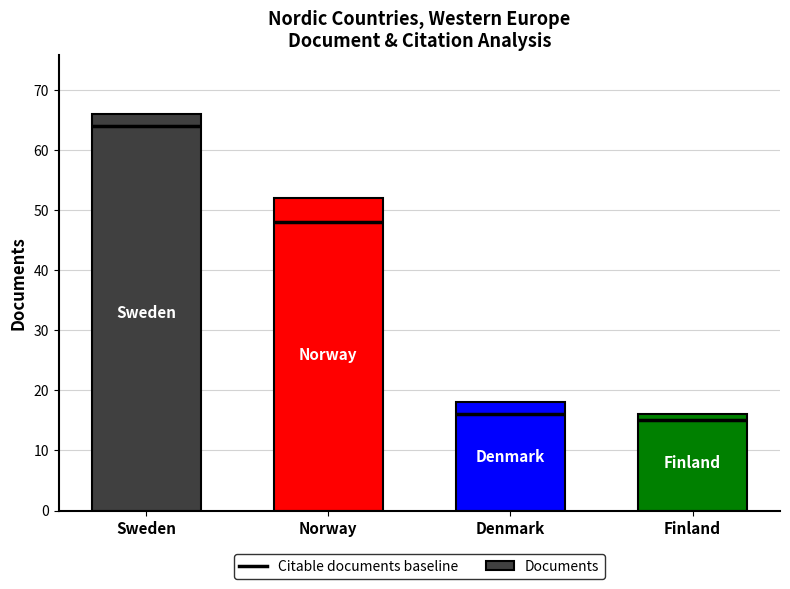

Between Sweden and Norway, which is larger?

Sweden